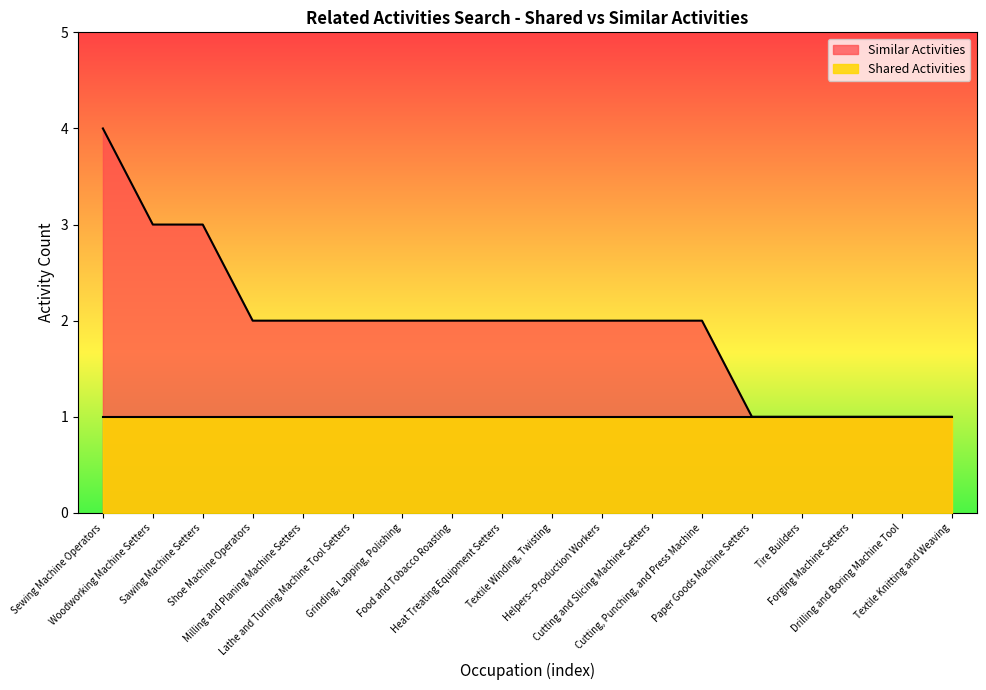

Read the value at Lathe and Turning Machine Tool Setters.

2